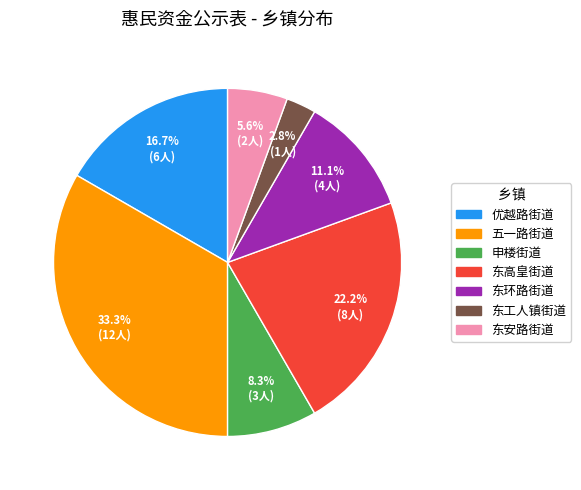

What is the ratio of the value at 东环路街道 to the value at 申楼街道?

1.3